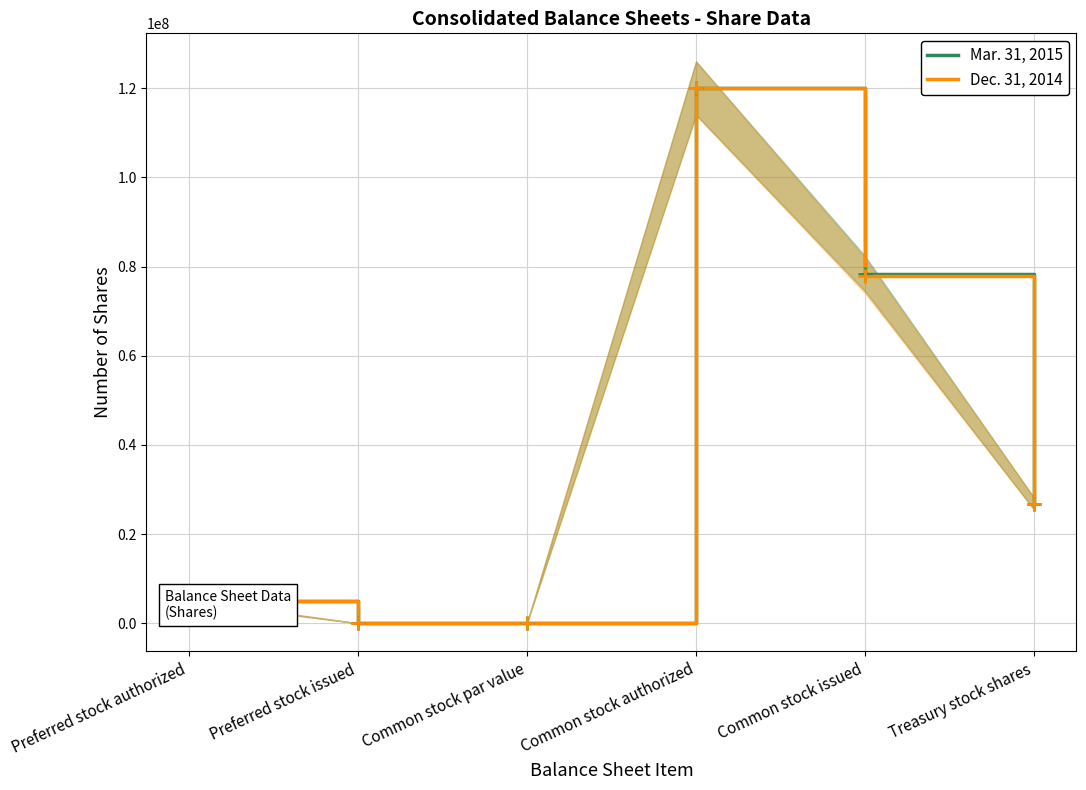

What is the label of the 2nd point from the left?

Preferred stock issued